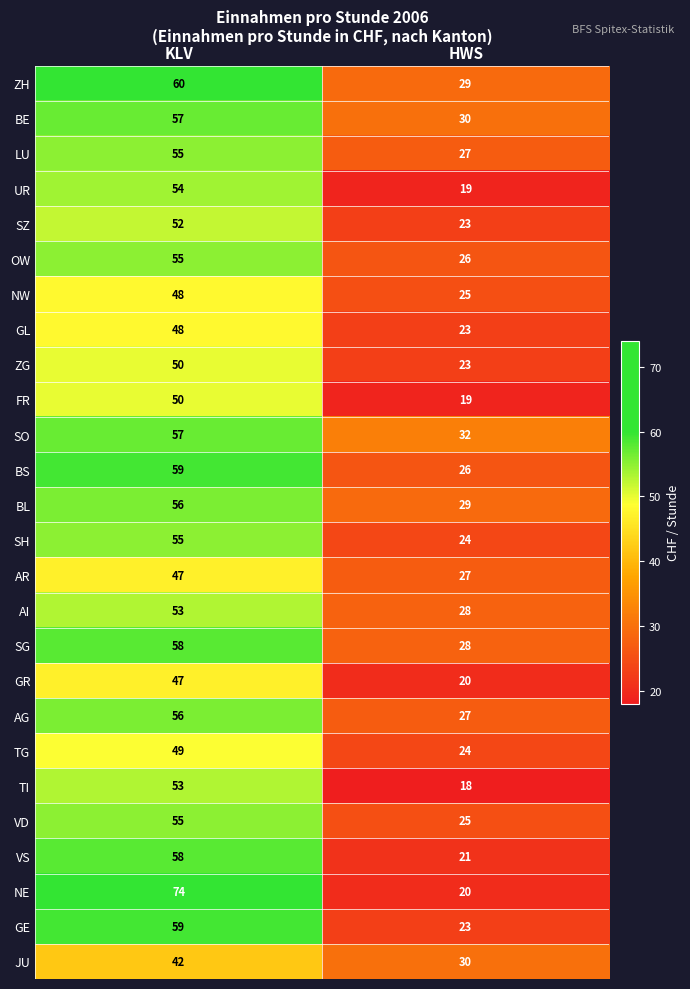

Where is ZH nearest to the value 44?

HWS